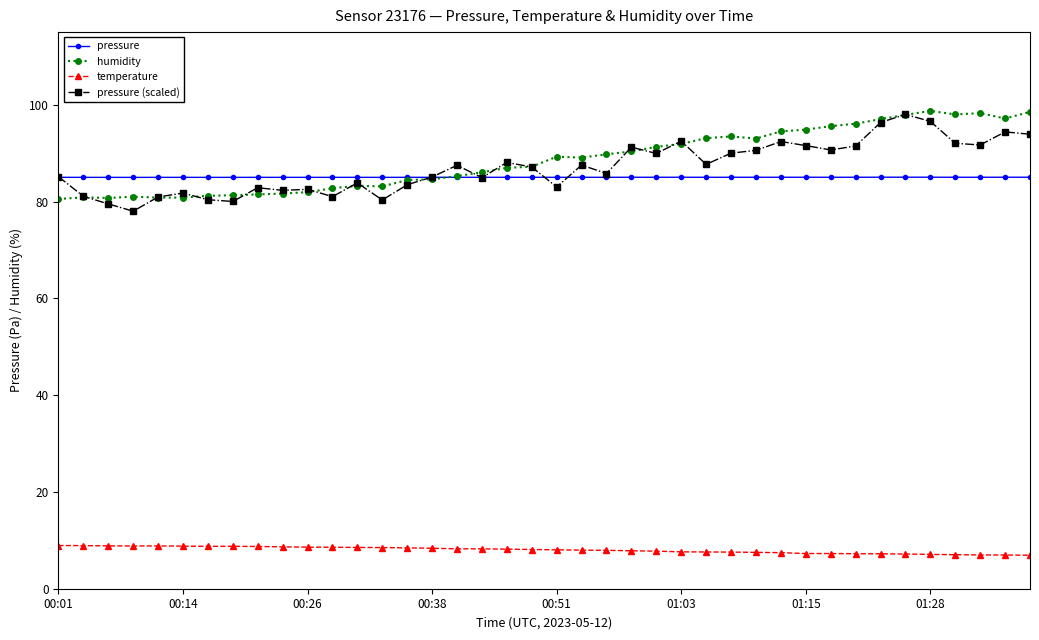

What is the minimum value for humidity?

80.5